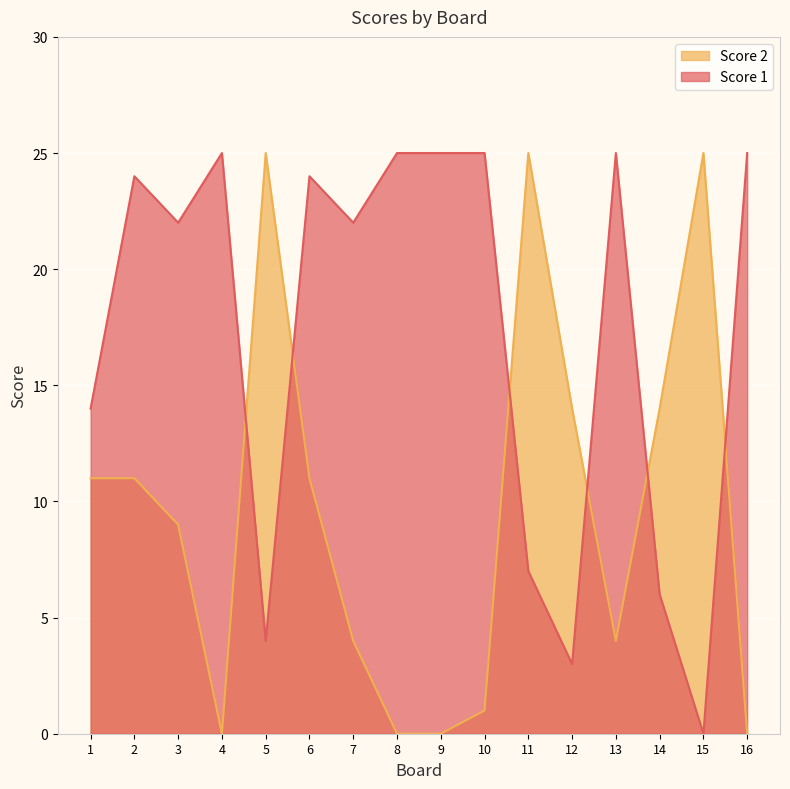

How many lines are shown in the chart?

2